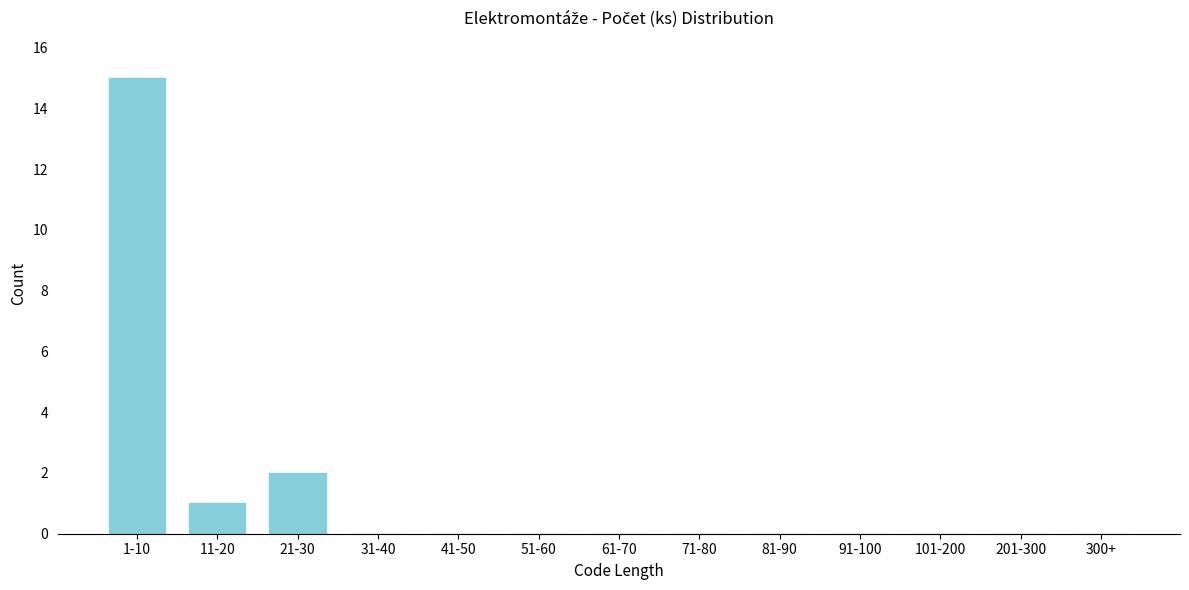

Reading left to right, what are all the values shown in this chart?

1-10=15	11-20=1	21-30=2	31-40=0	41-50=0	51-60=0	61-70=0	71-80=0	81-90=0	91-100=0	101-200=0	201-300=0	300+=0